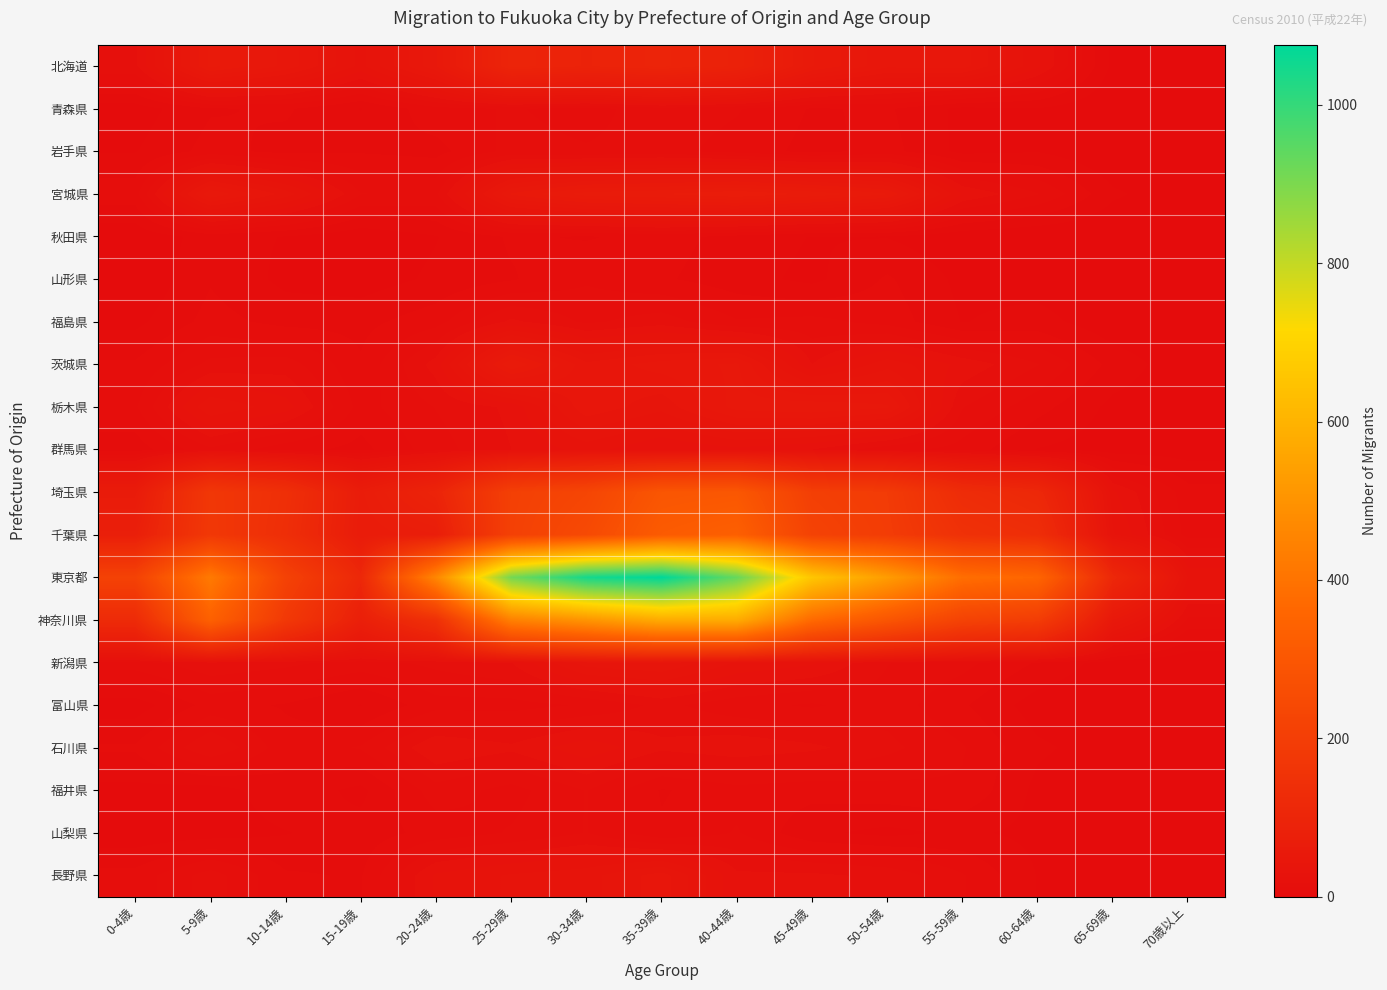

Which series has the largest range (max minus min)?

東京都